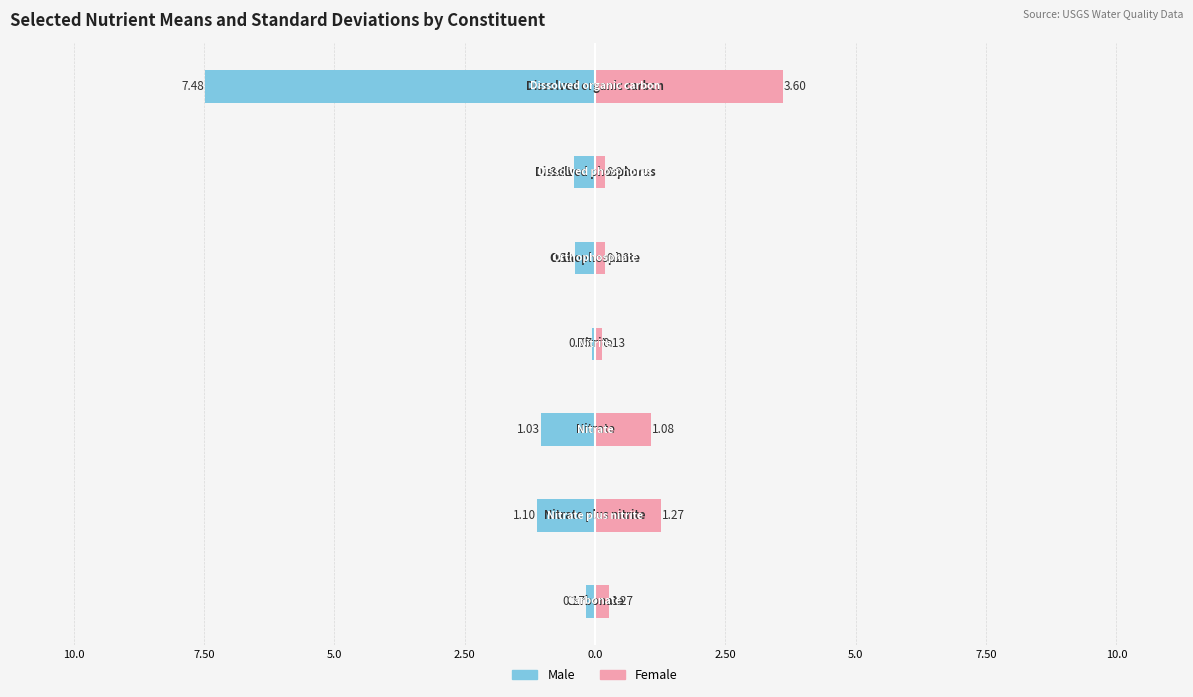

Which series has the largest range (max minus min)?

Male